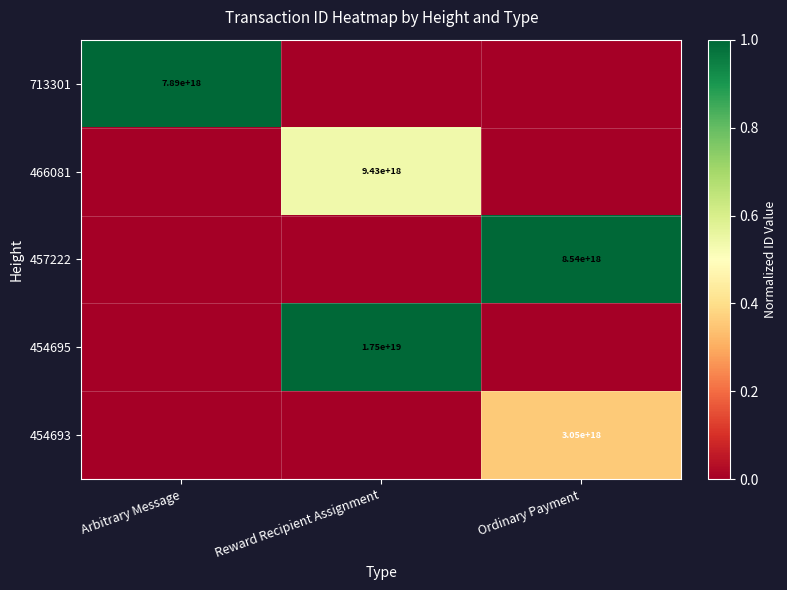

Is the value of 454693 at Ordinary Payment greater than the value of 466081 at Reward Recipient Assignment?

No